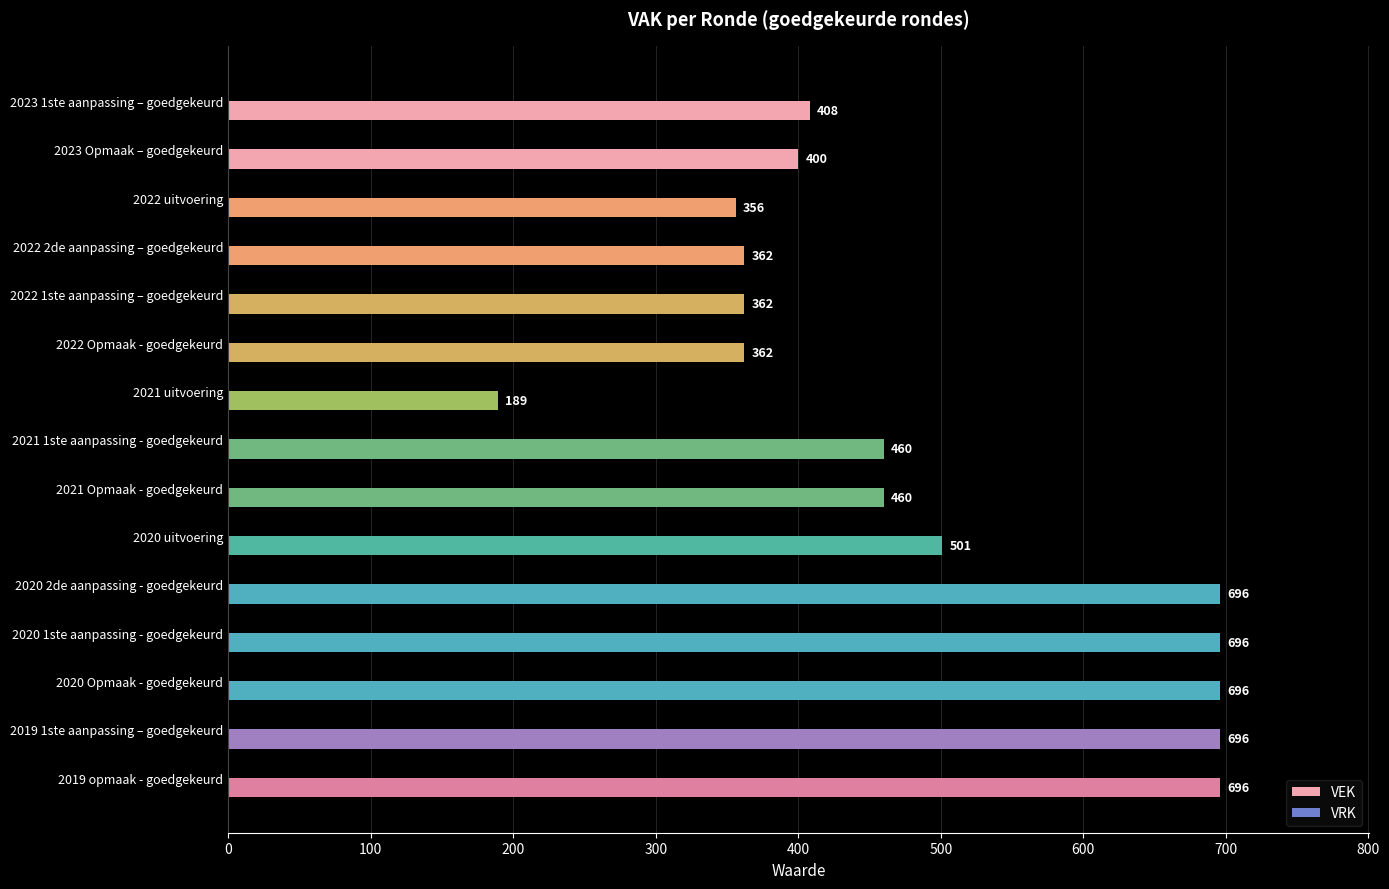

The value at 2022 1ste aanpassing – goedgekeurd is 362. True or false?

True